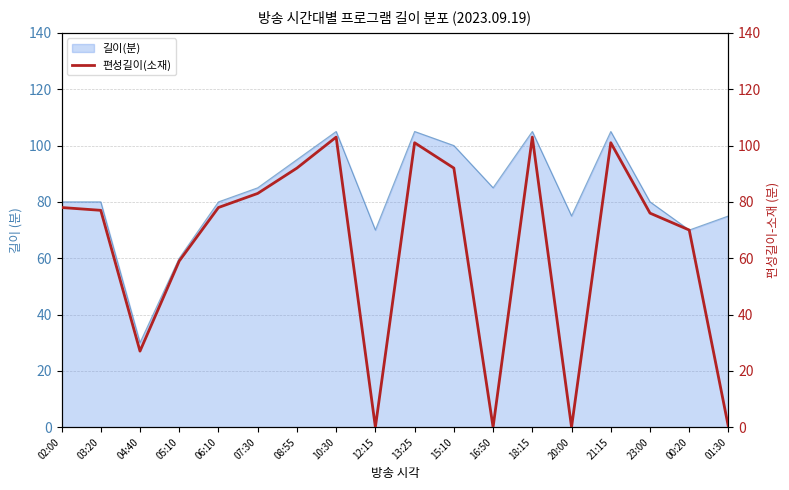

True or false: 길이(분) has a value of 144 at 16:50.

False